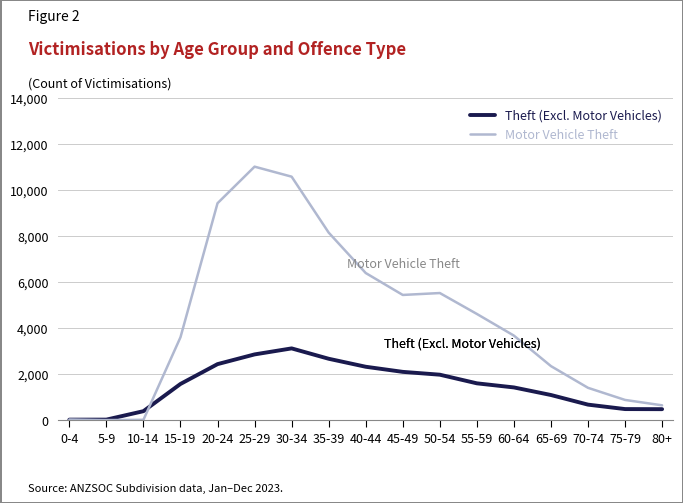

Which series has the widest spread of values?

Motor Vehicle Theft